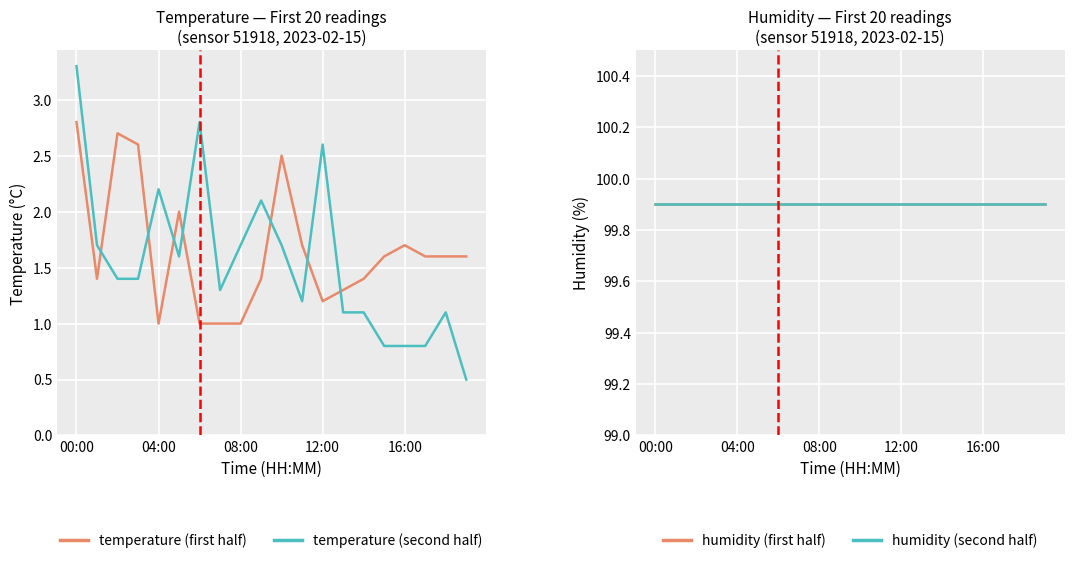

Which series ends up on top after the final intersection of temperature (second half) and temperature (first half)?

temperature (first half)